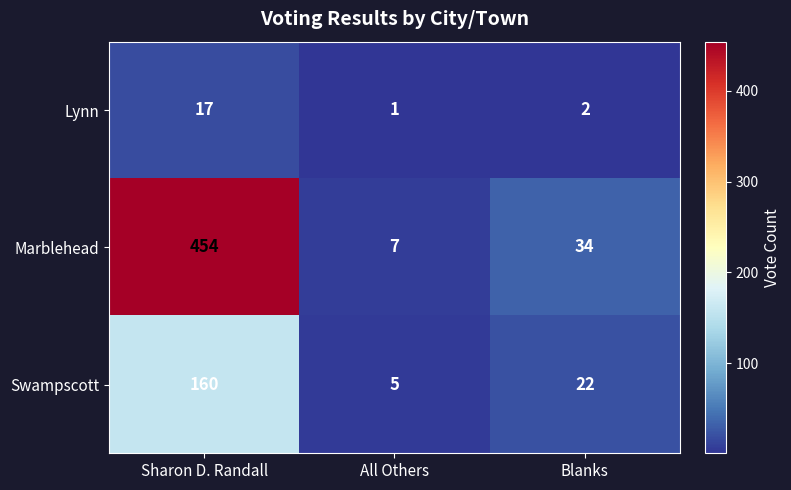

Where is Swampscott nearest to the value 82?

Blanks